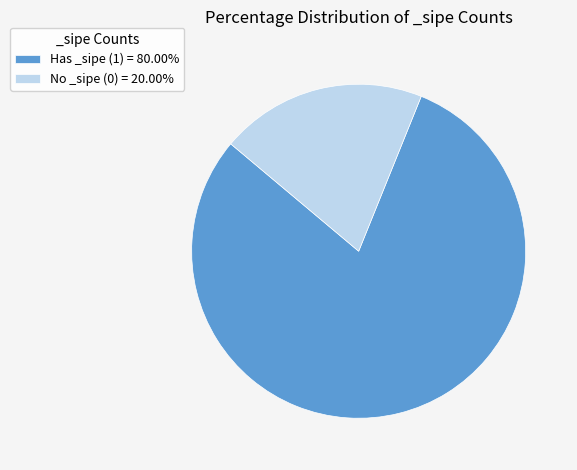

How many slices are in this pie chart?

2